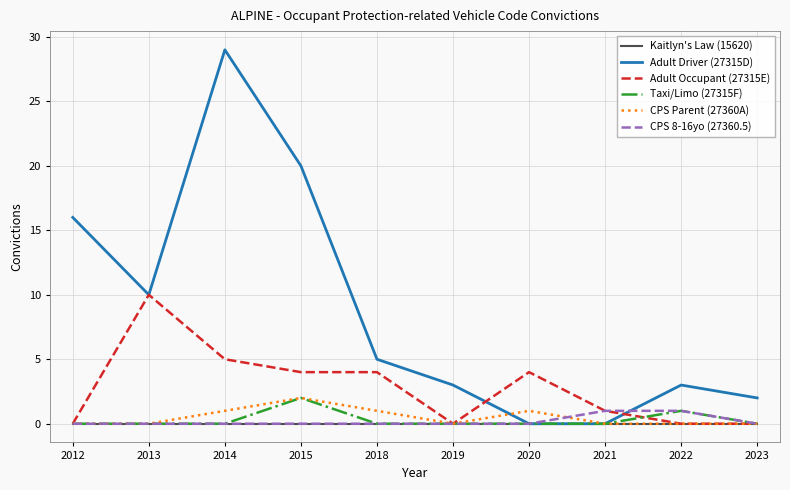

Which series has the widest spread of values?

Adult Driver (27315D)